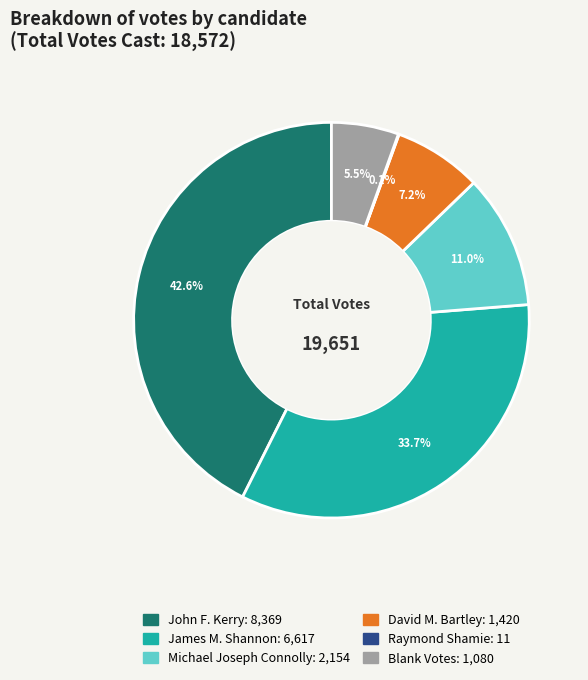

To the nearest percent, what is the combined percentage of James M. Shannon and Michael Joseph Connolly?

45%